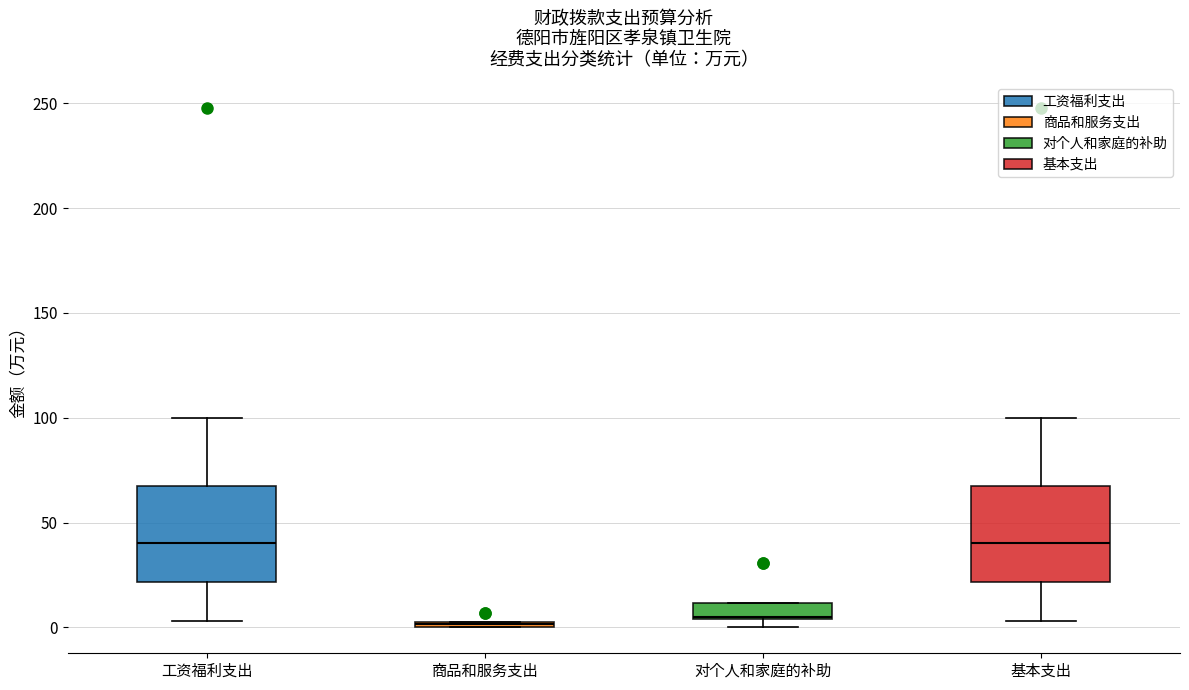

Where is the upper edge of the box for 基本支出 on the y-axis? The values are not printed on the chart, so give them approximately, as read against the axis.

70